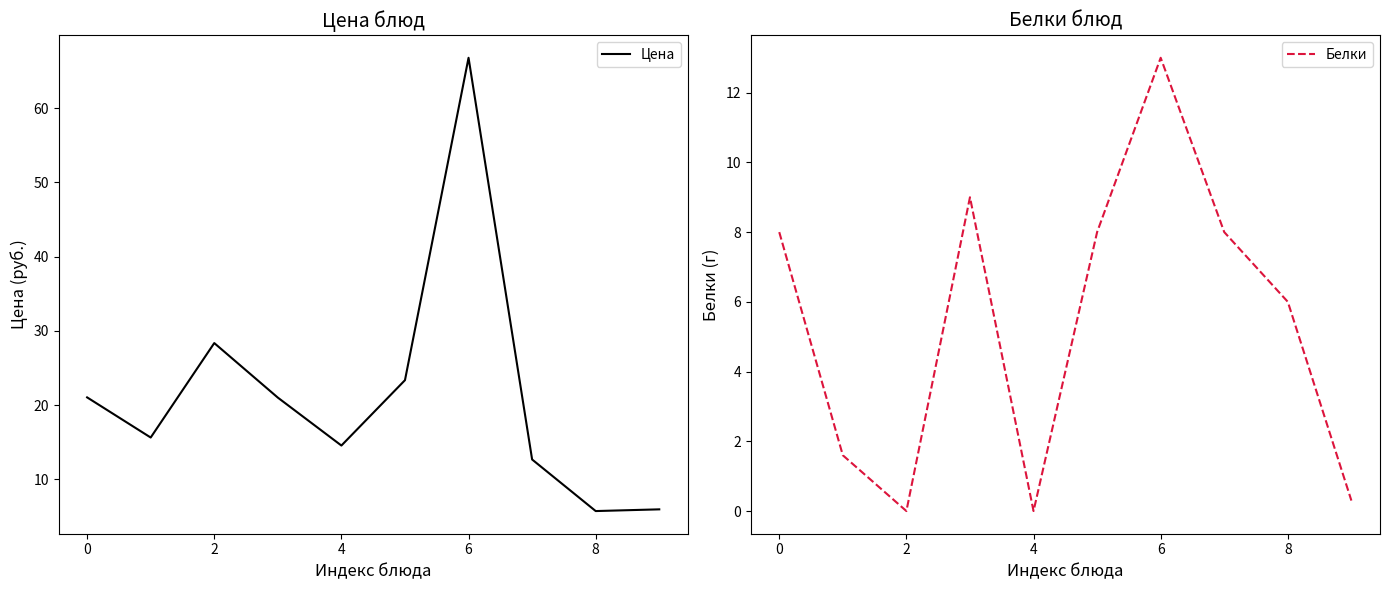

How many data points in Белки are above 8?

2